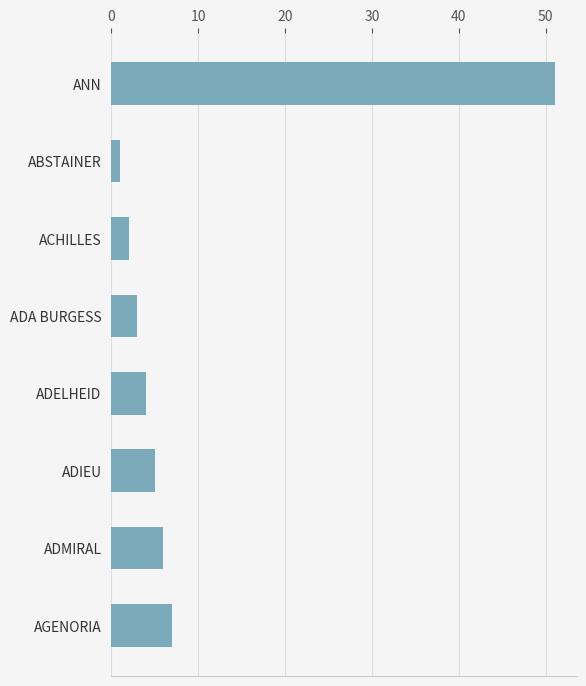

Reading top to bottom, what are all the values shown in this chart?

51	1	2	3	4	5	6	7